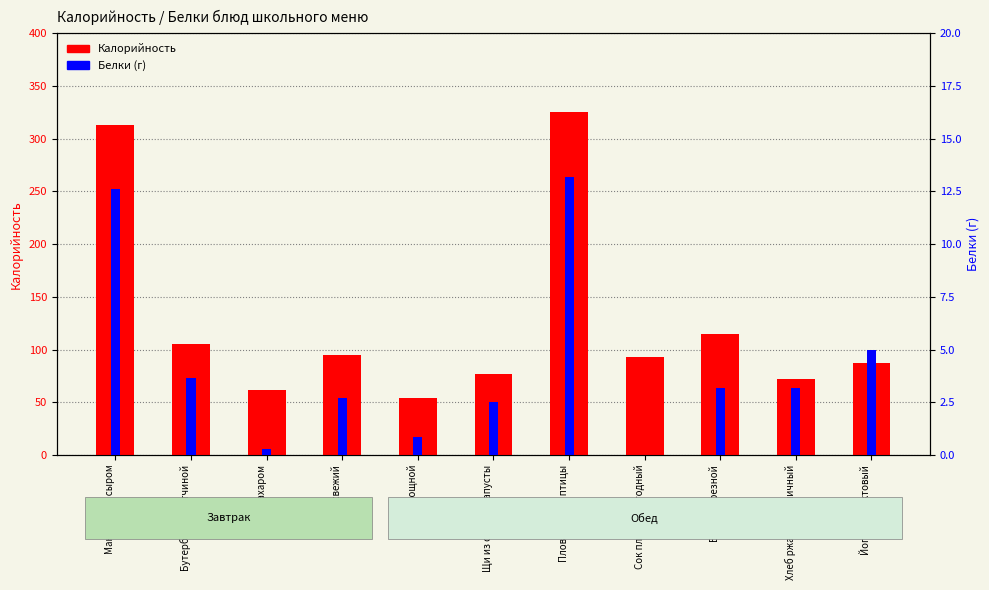

What is the label of the 6th bar from the right?

Щи из свежей капусты